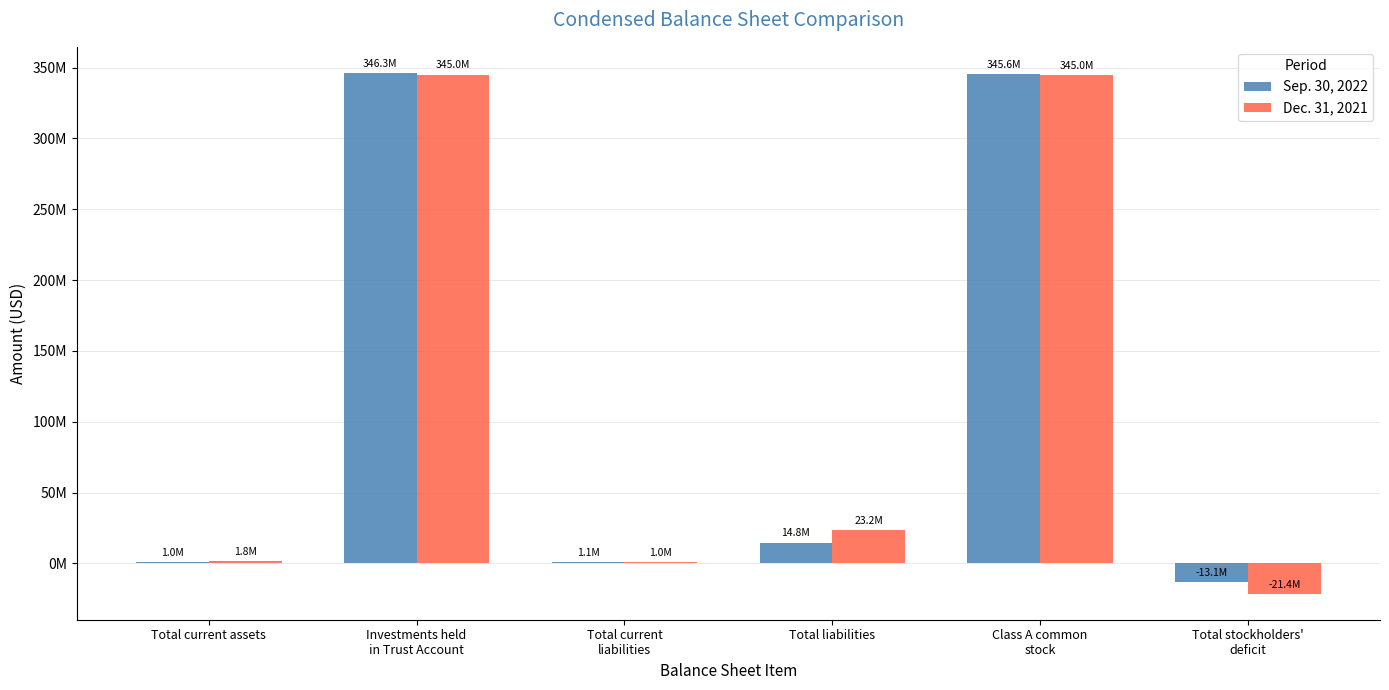

What are all the series names shown in the legend?

Sep. 30, 2022, Dec. 31, 2021